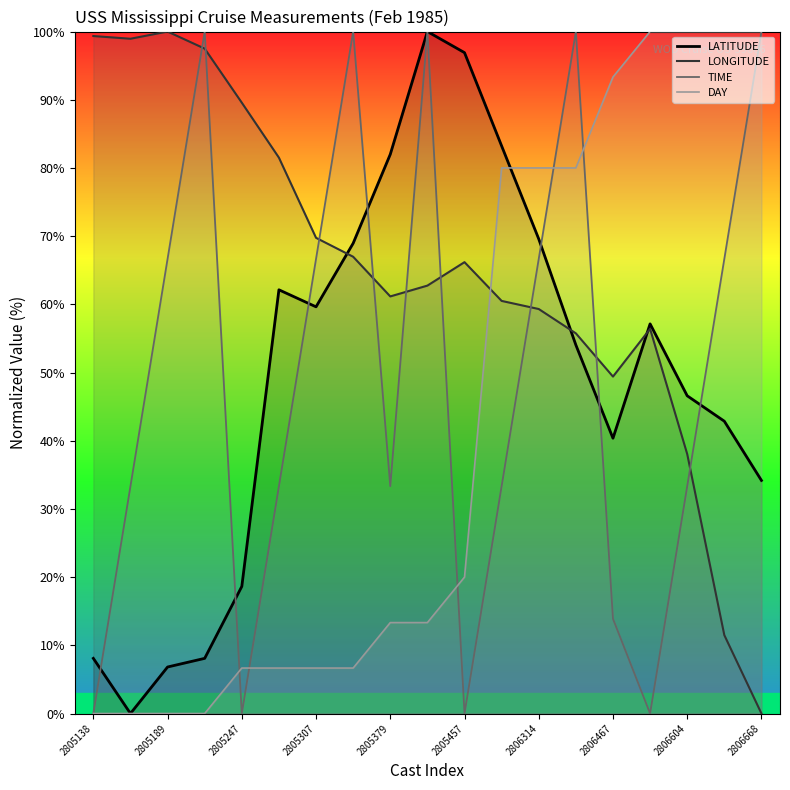

What is the value of the LONGITUDE point at the 8th from the left?

67.0